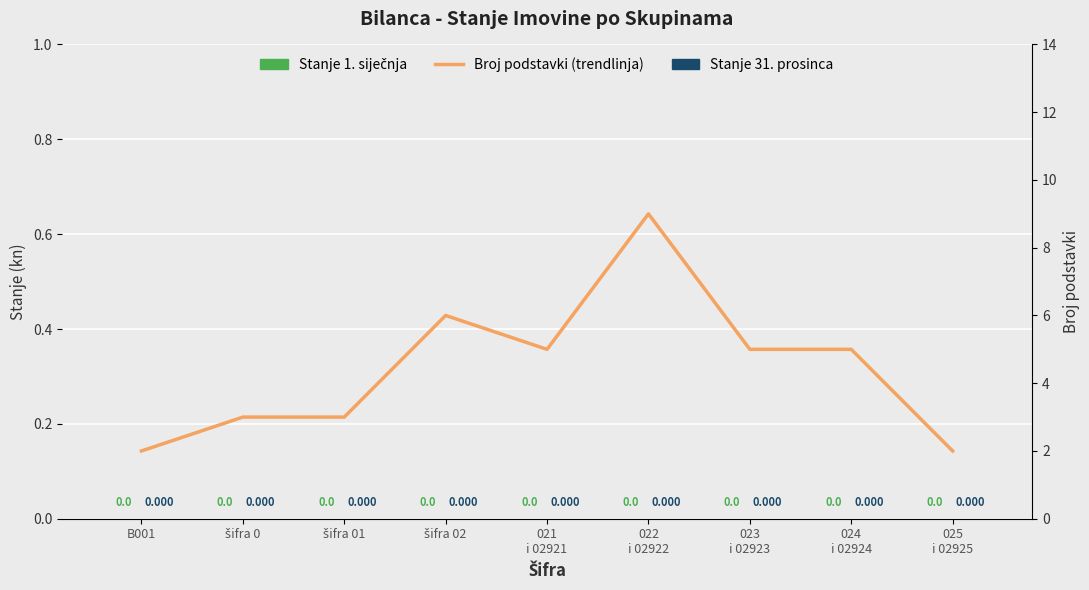

What is the spread (max minus min) of values at 023
i 02923?

5